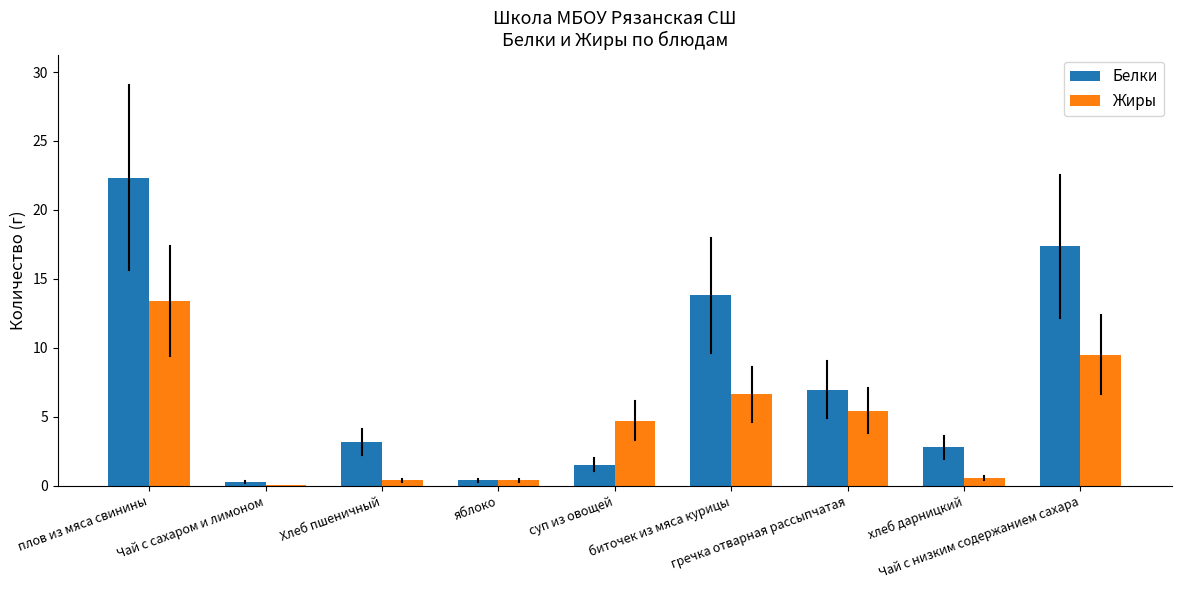

Which series has the largest total across all categories?

Белки